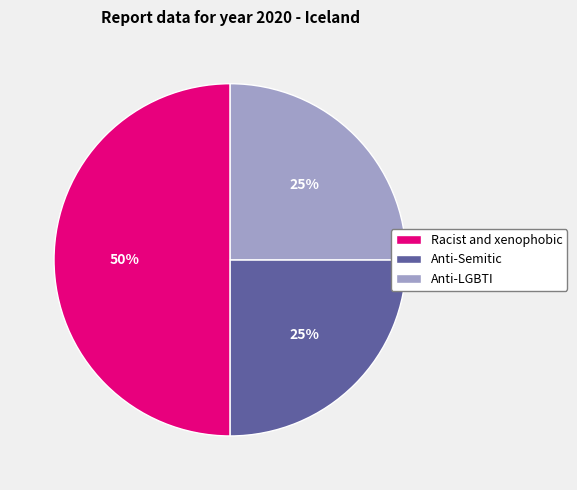

The Racist and xenophobic slice represents 50% of the pie. True or false?

True